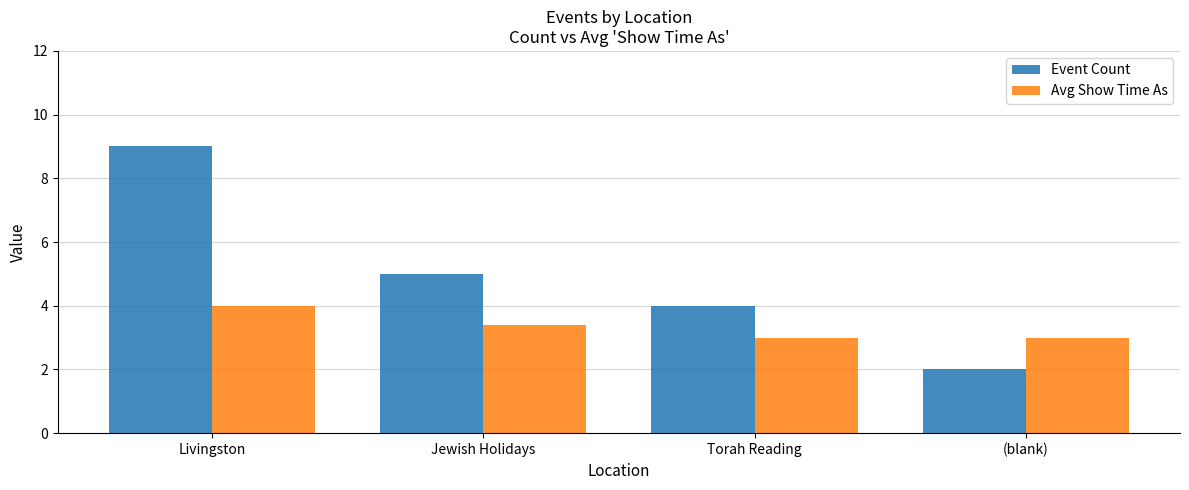

Reading left to right, transcribe all the data shown in this chart.

Event Count: Livingston=9.0	Jewish Holidays=5.0	Torah Reading=4.0	(blank)=2.0
Avg Show Time As: Livingston=4.0	Jewish Holidays=3.4	Torah Reading=3.0	(blank)=3.0